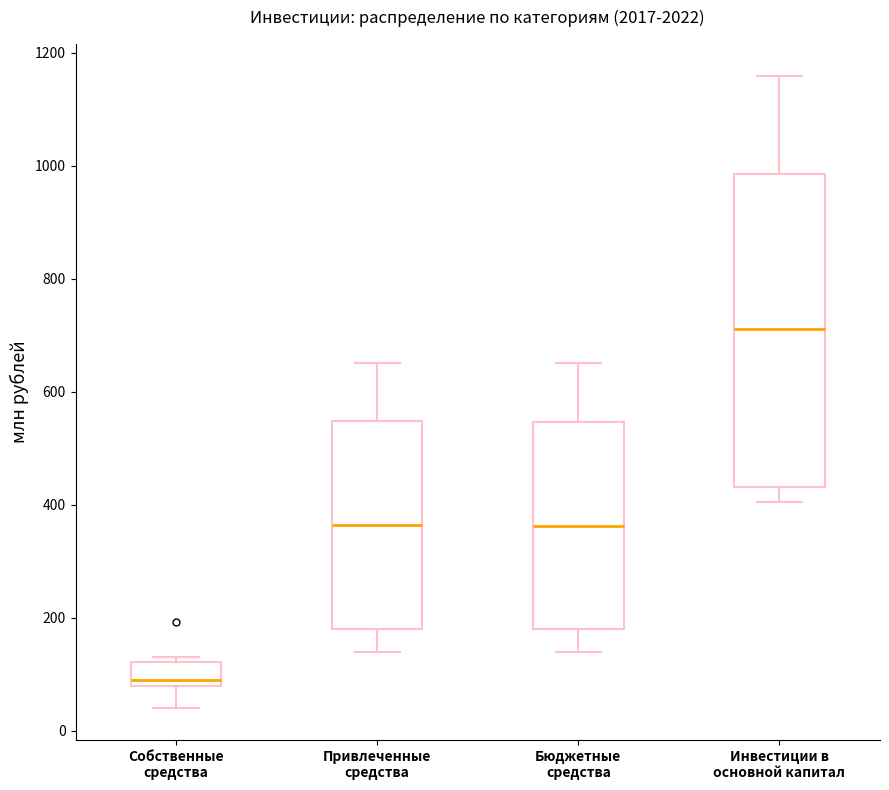

Where is the lower edge of the box for Привлеченные средства on the y-axis? The values are not printed on the chart, so give them approximately, as read against the axis.

180